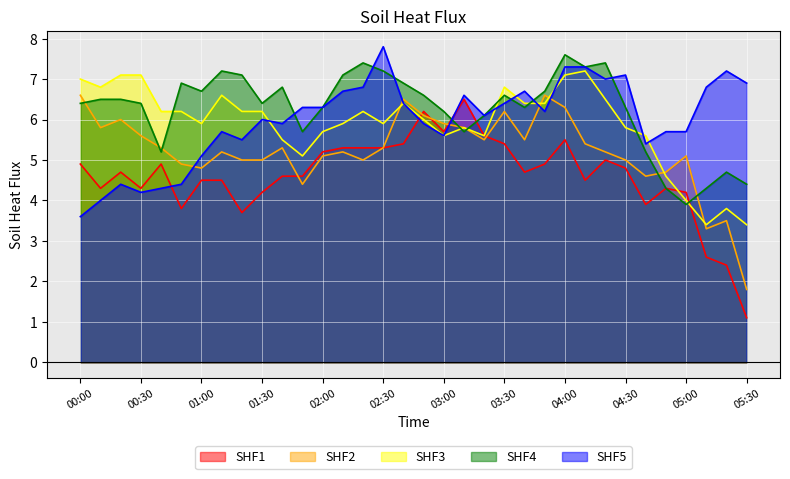

Which has a higher value, 02:40 or 01:10?

02:40